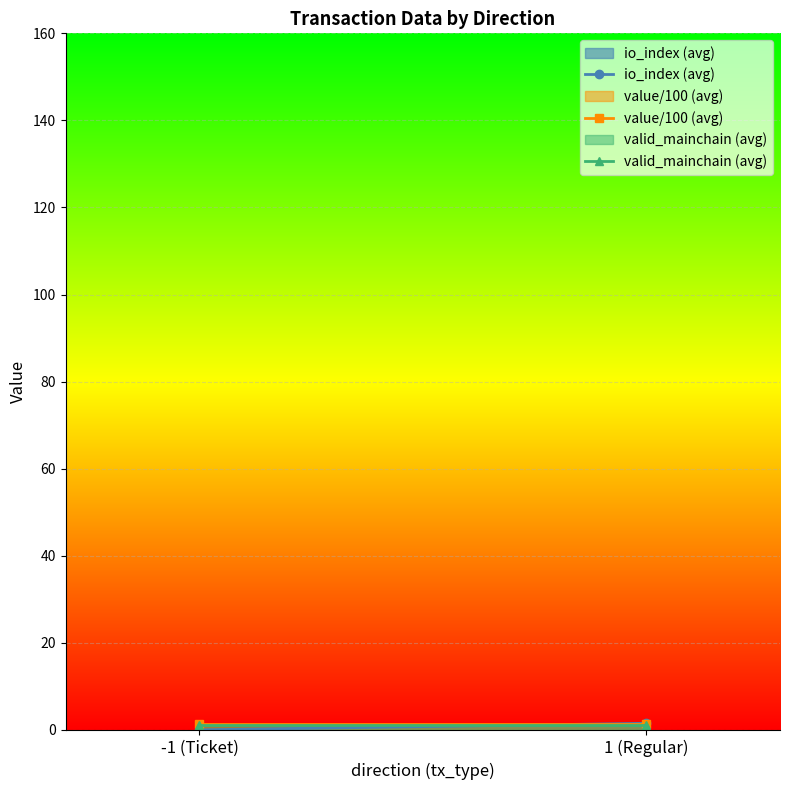

Which category has the highest value in the valid_mainchain (avg) series?

-1 (Ticket)